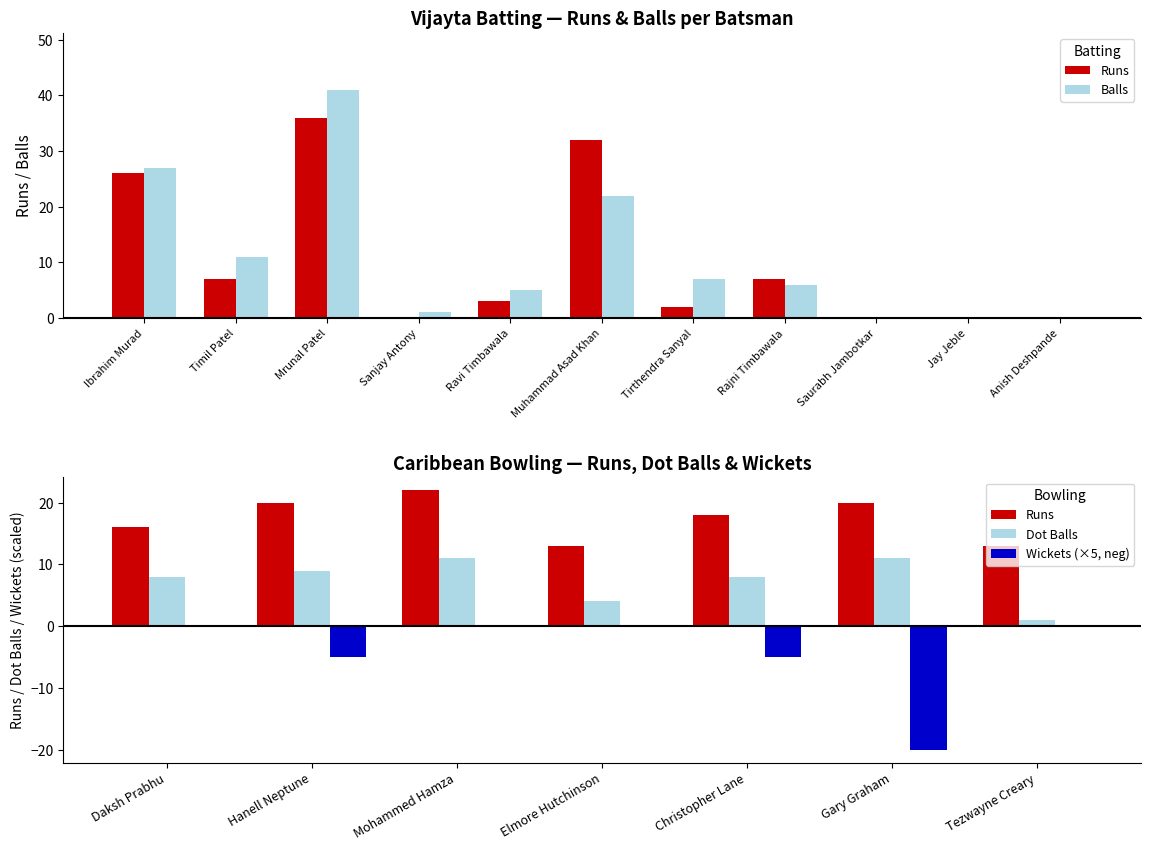

Rank the categories by Balls value from highest to lowest.

Mrunal Patel, Ibrahim Murad, Muhammad Asad Khan, Timil Patel, Tirthendra Sanyal, Rajni Timbawala, Ravi Timbawala, Sanjay Antony, Saurabh Jambotkar, Jay Jeble, Anish Deshpande